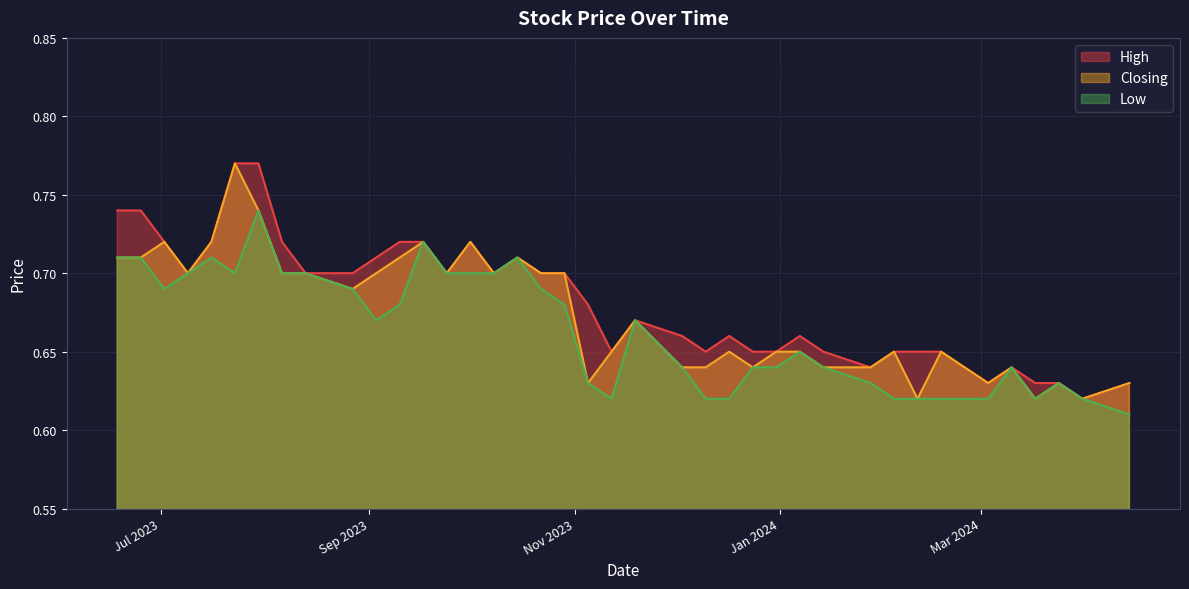

Rank the series by their average value, from lowest to highest.

Low, Closing, High